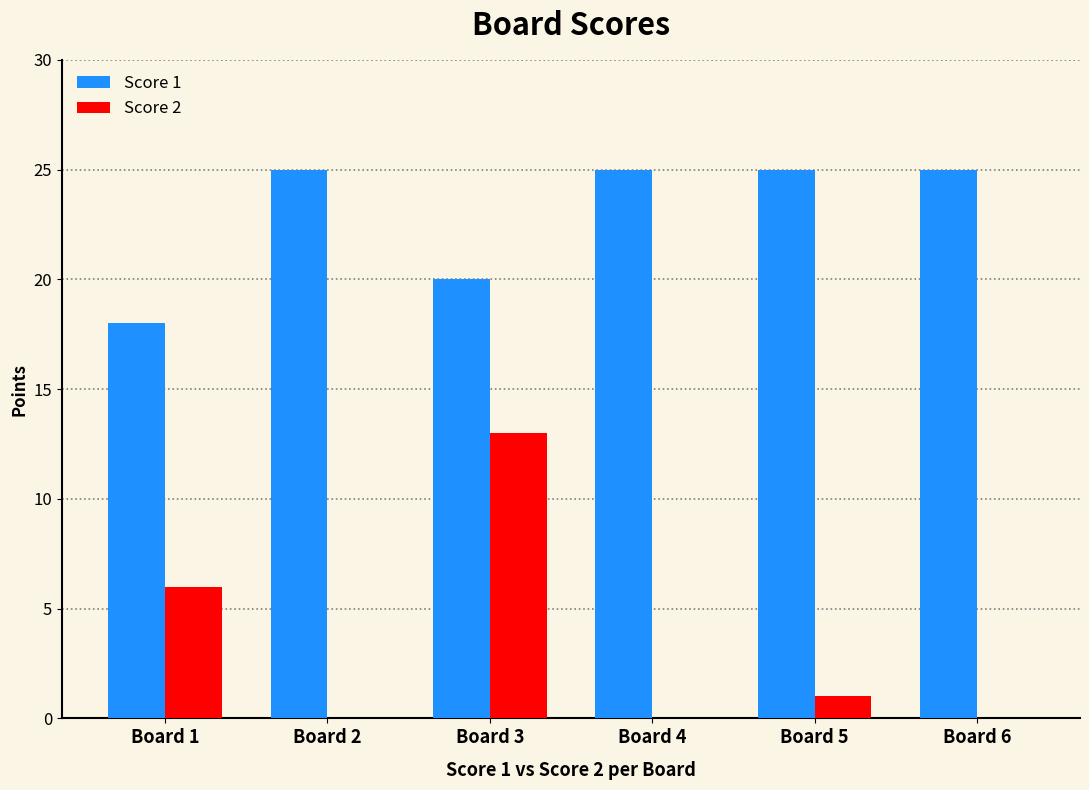

How many groups of bars are there?

6